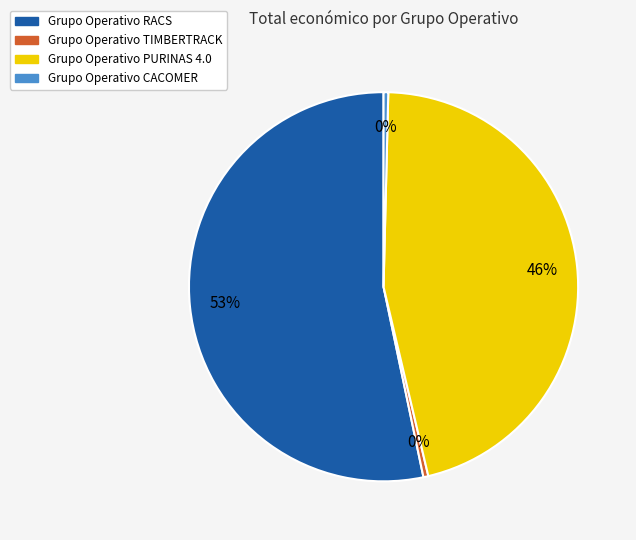

To the nearest percent, what is the difference between the Grupo Operativo RACS and Grupo Operativo PURINAS 4.0 slice percentages?

7%